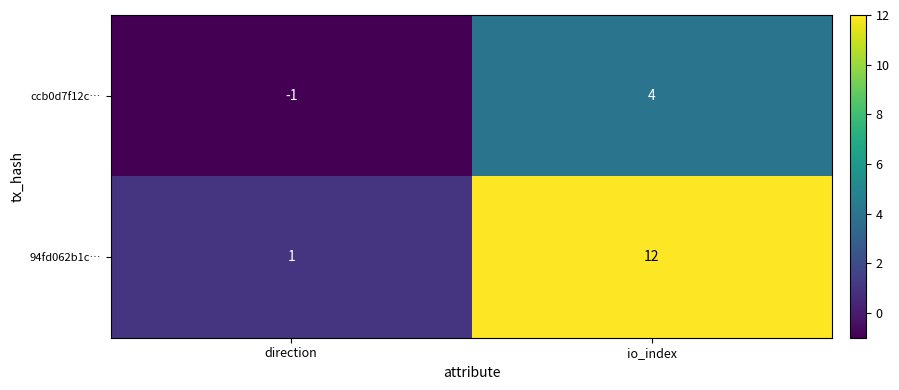

Rank the series at direction from highest to lowest value.

94fd062b1c…, ccb0d7f12c…